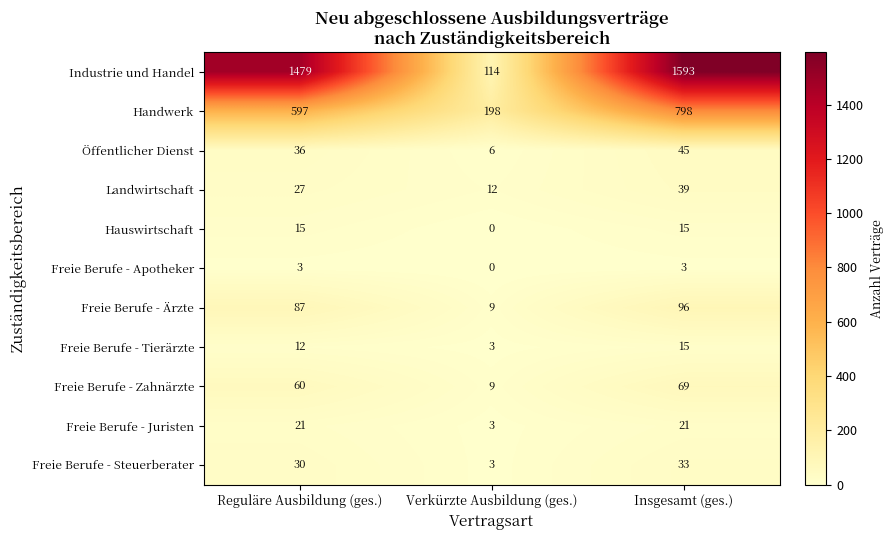

Where is Freie Berufe - Steuerberater nearest to the value 18?

Reguläre Ausbildung (ges.)